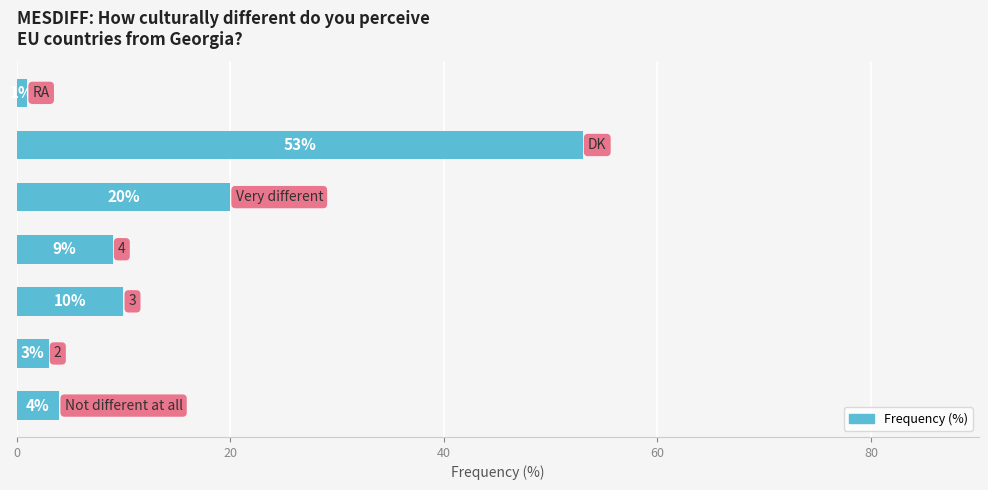

What is the greatest value displayed?

53